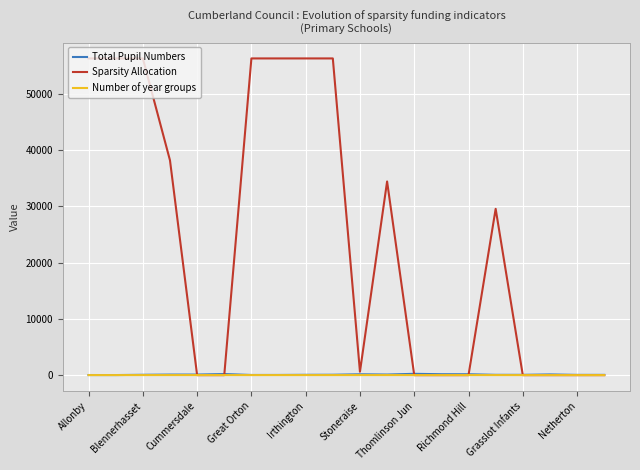

What is the maximum value shown in the chart?

56300.0